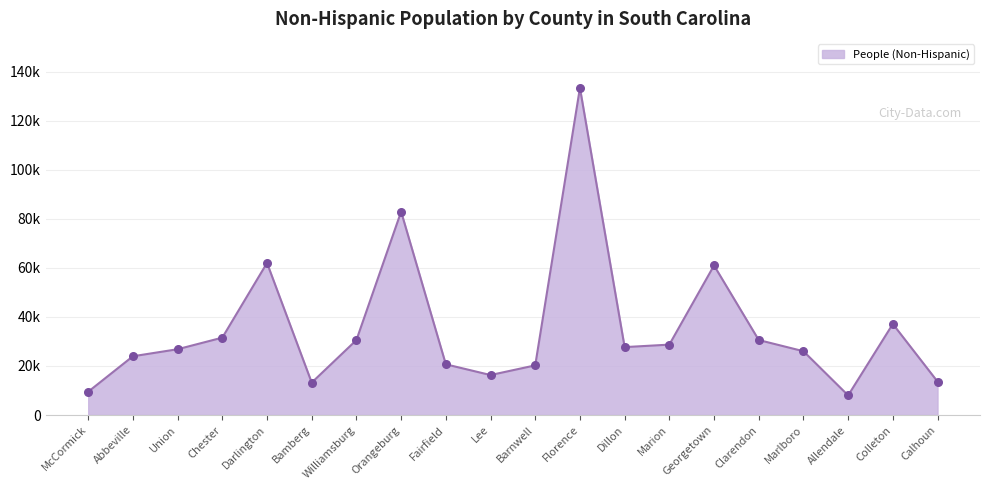

Does the chart have visible grid lines?

Yes